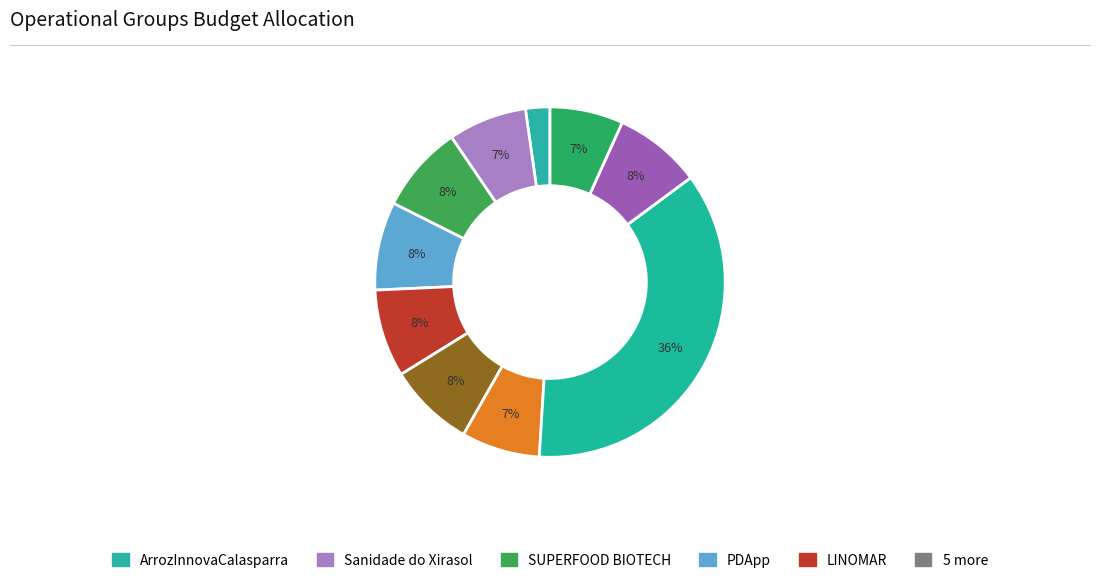

Is there any slice that represents more than half of the pie?

No